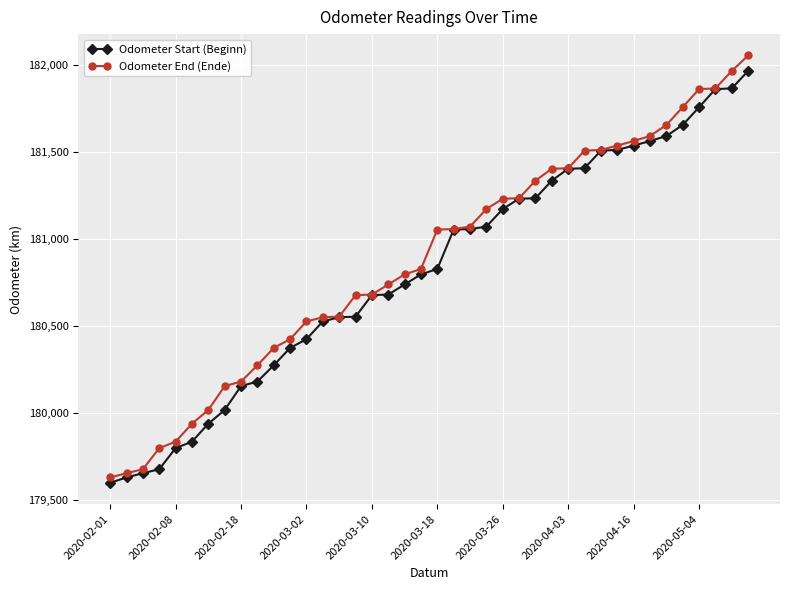

Which series has the largest range (max minus min)?

Odometer End (Ende)